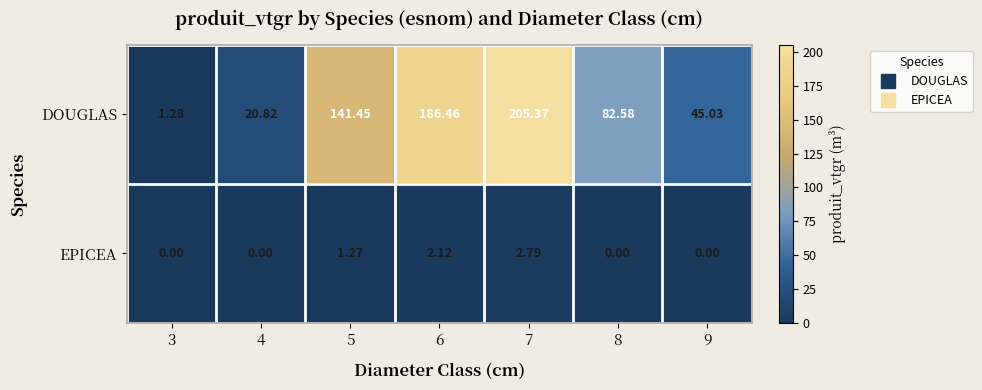

Rank the series by their average value, from lowest to highest.

EPICEA, DOUGLAS